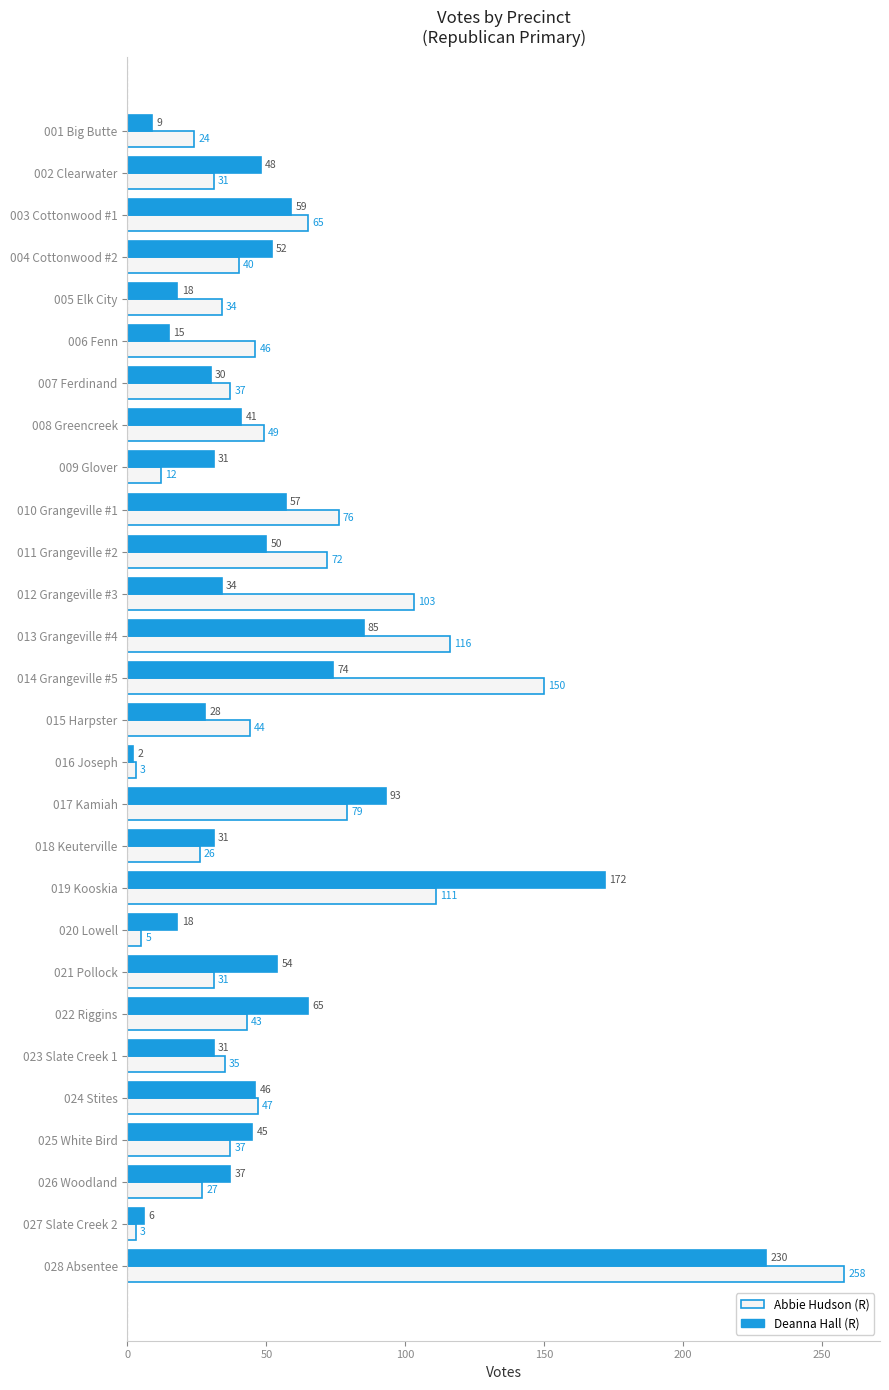

What is the difference between the highest and lowest values at 012 Grangeville #3?

69